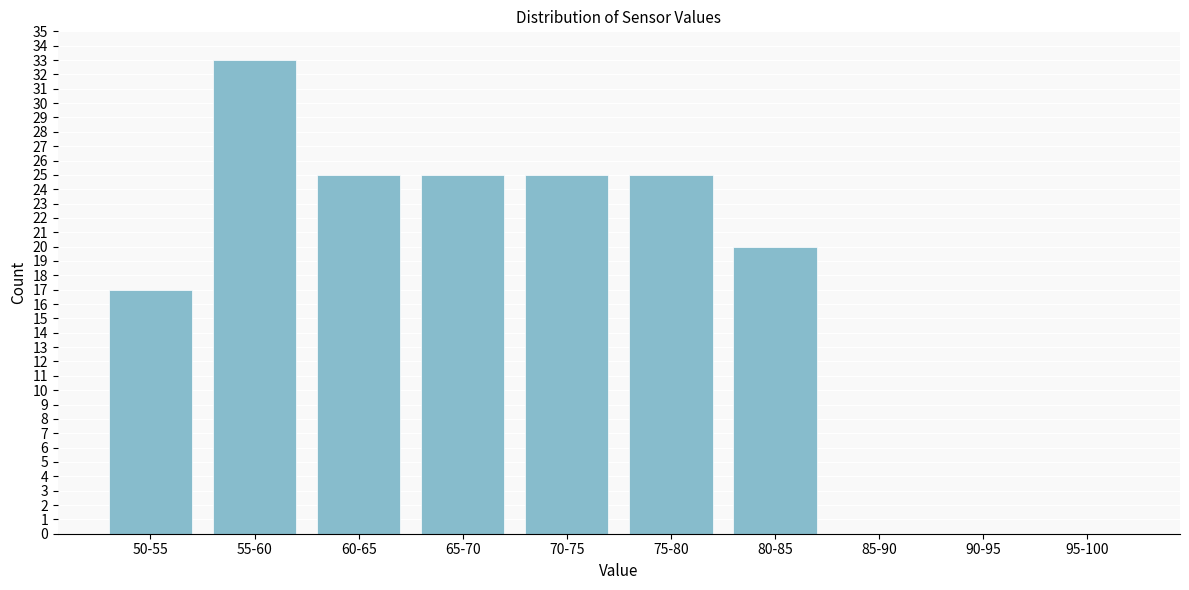

Reading left to right, extract all data points from this chart.

50-55=17	55-60=33	60-65=25	65-70=25	70-75=25	75-80=25	80-85=20	85-90=0	90-95=0	95-100=0